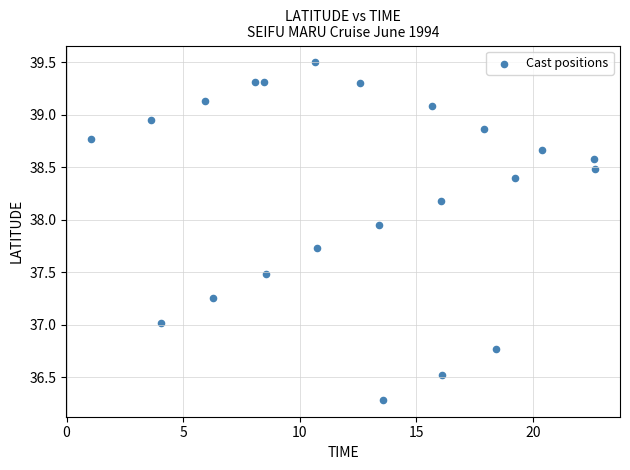

What is the range of Y values (max minus min)?

3.2